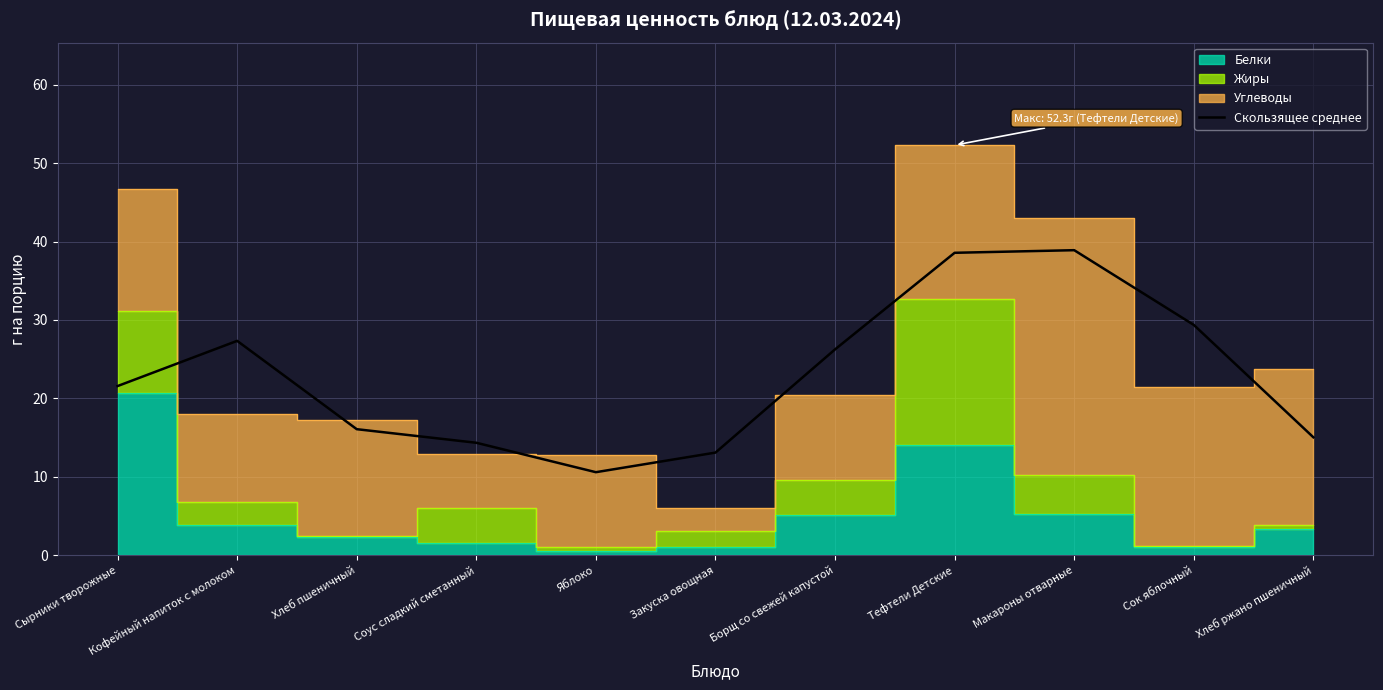

What is the change in value from Сырники творожные to Макароны отварные?

+17.3